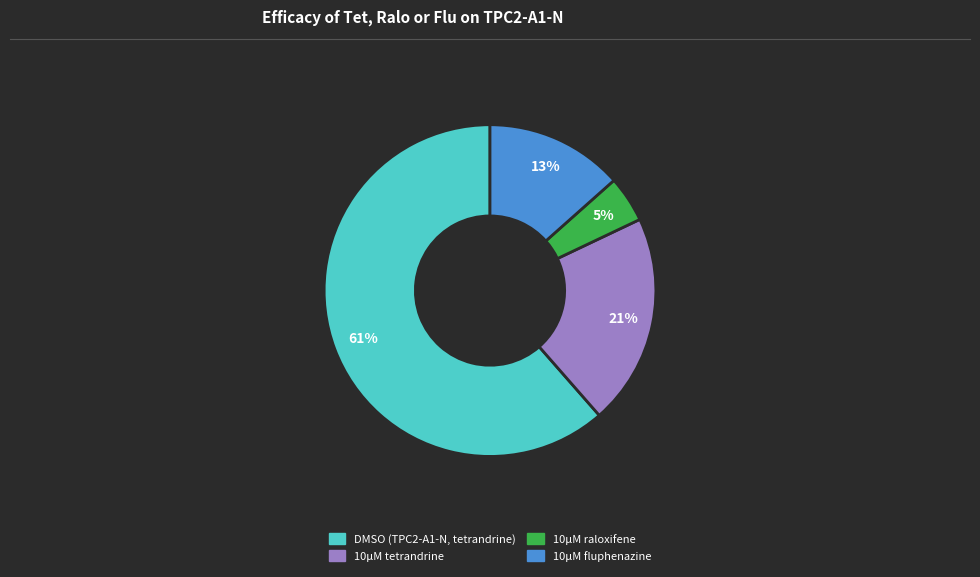

Between 10µM fluphenazine and DMSO (TPC2-A1-N, tetrandrine), which is larger?

DMSO (TPC2-A1-N, tetrandrine)